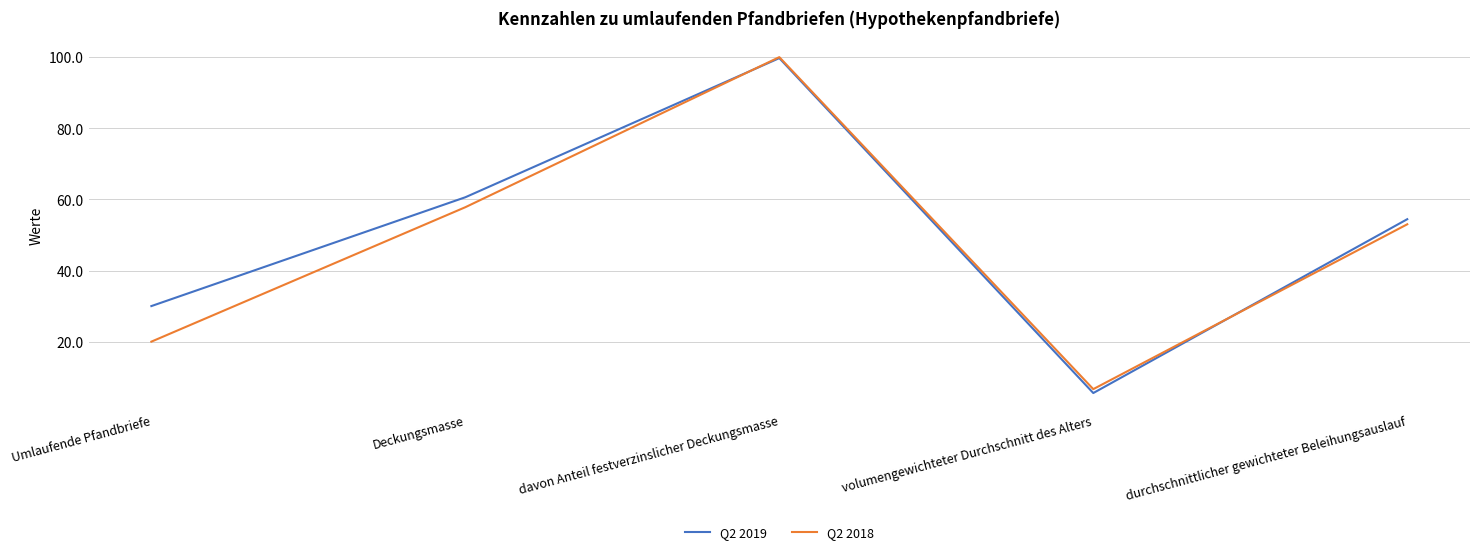

What position from the left is Umlaufende Pfandbriefe?

1